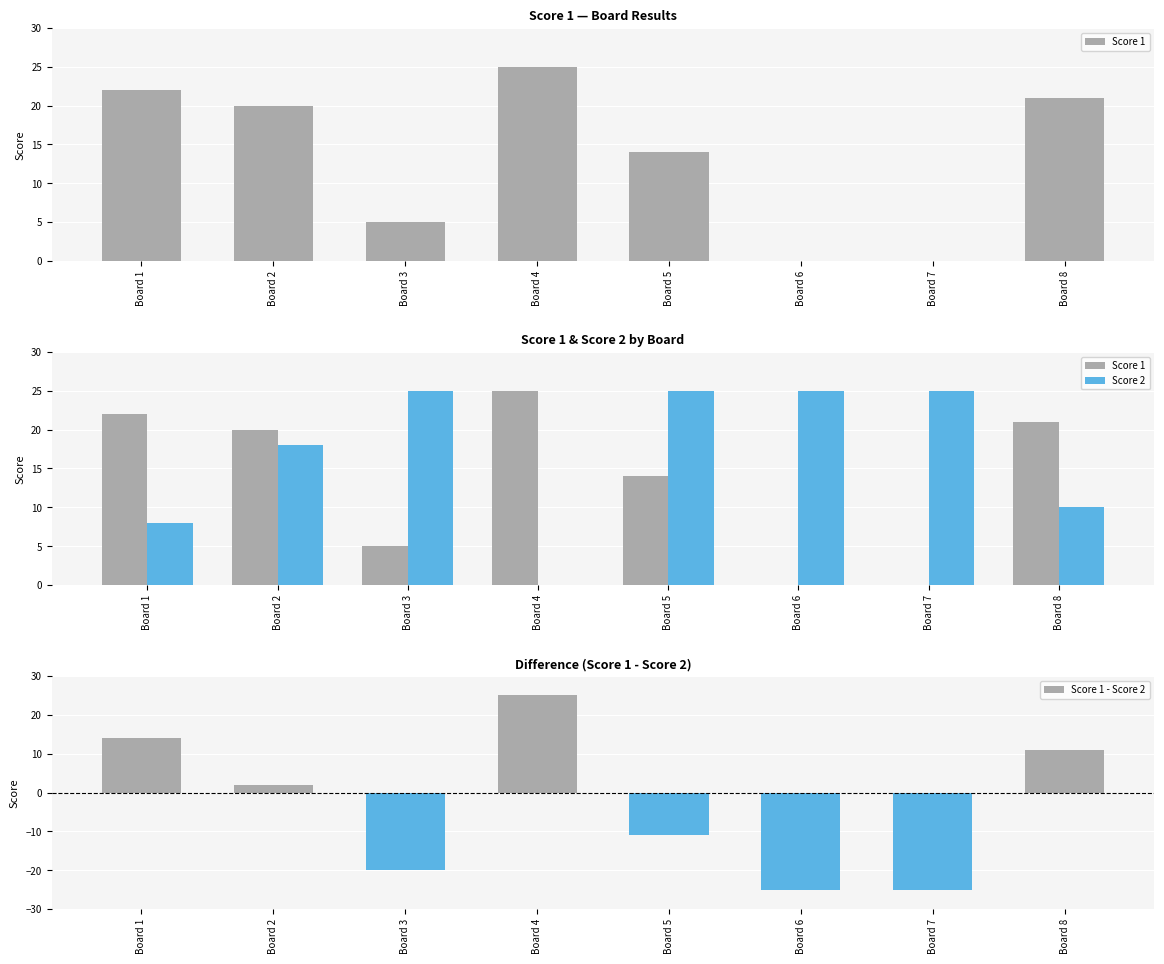

How many data points in Score 2 are less than 25?

4